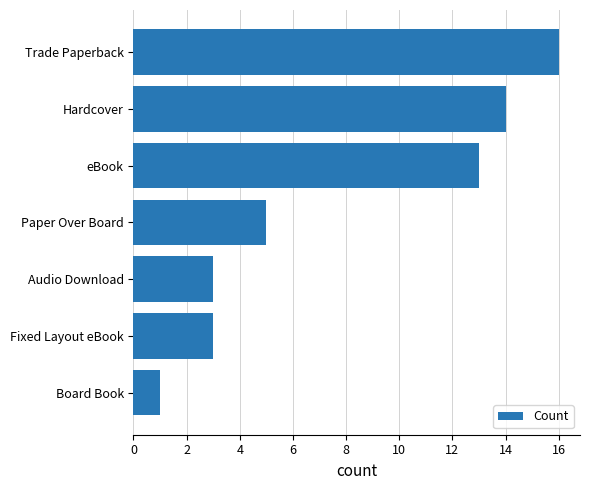

How many data points are less than 5?

3